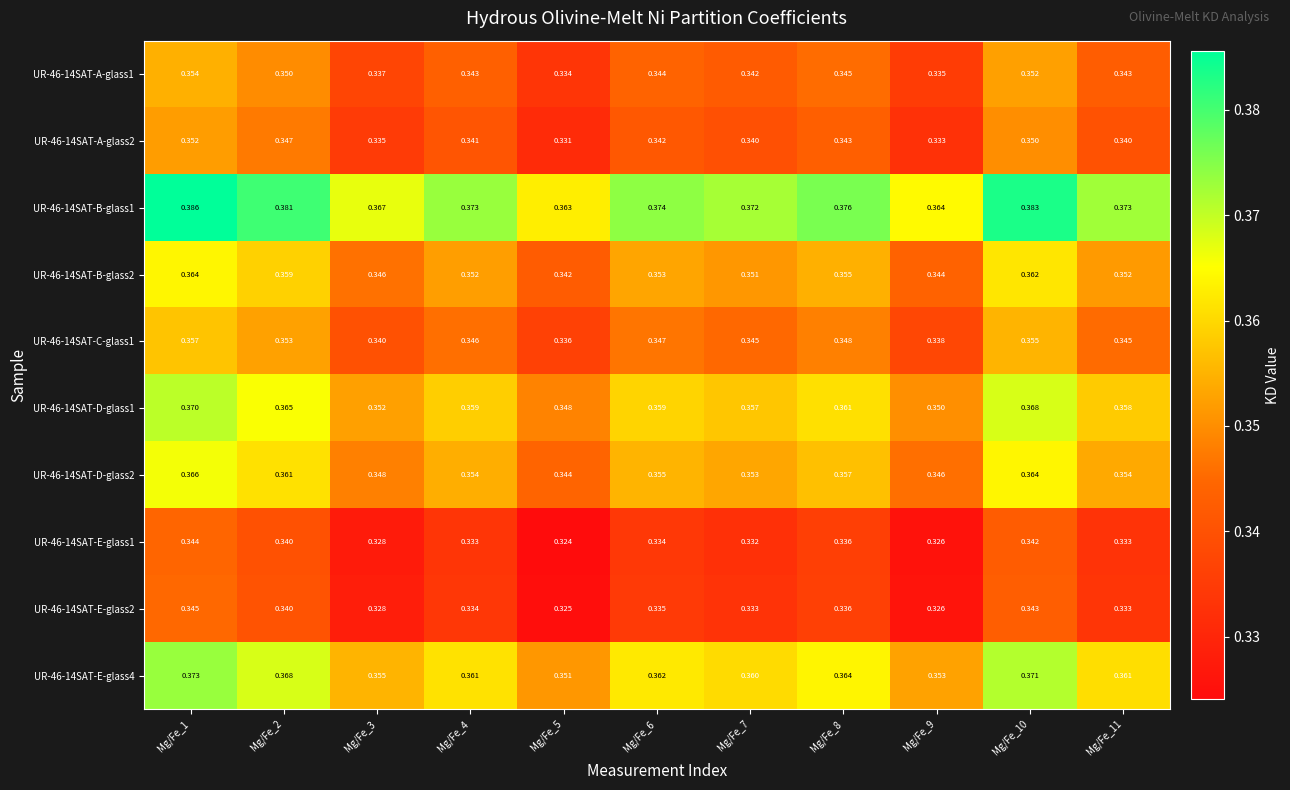

Is the value of UR-46-14SAT-E-glass4 at Mg/Fe_5 greater than the value of UR-46-14SAT-E-glass1 at Mg/Fe_4?

Yes